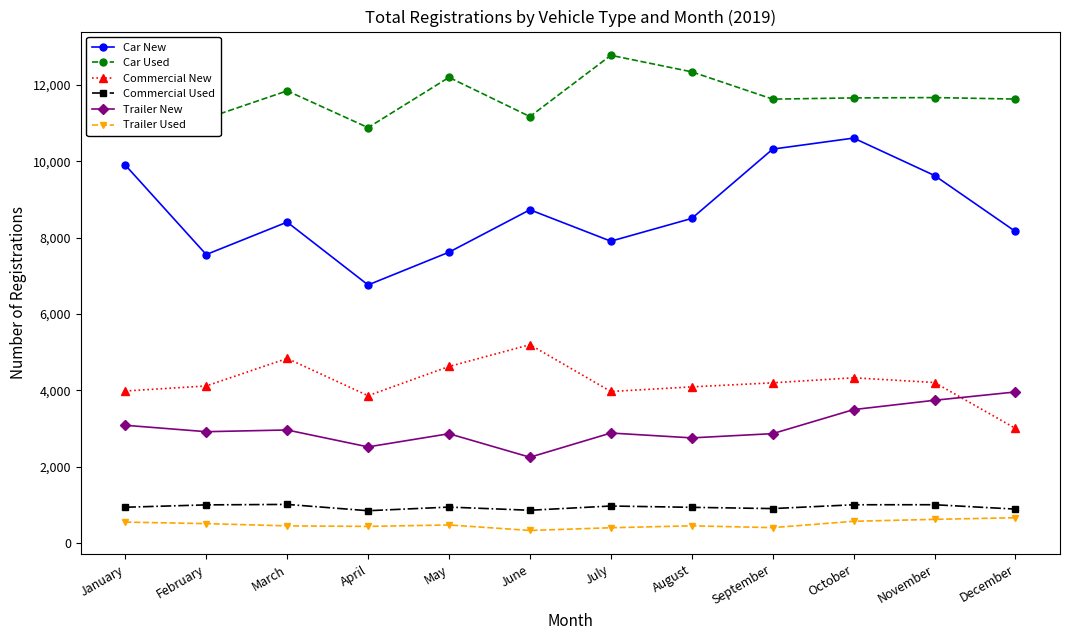

What is the greatest value displayed?

12774